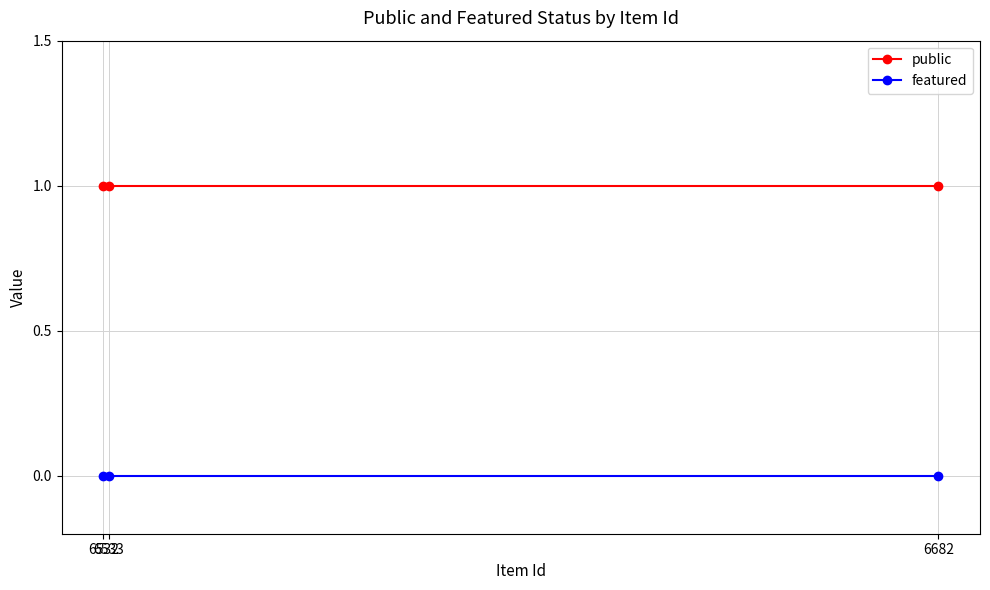

What are all the series names shown in the legend?

public, featured